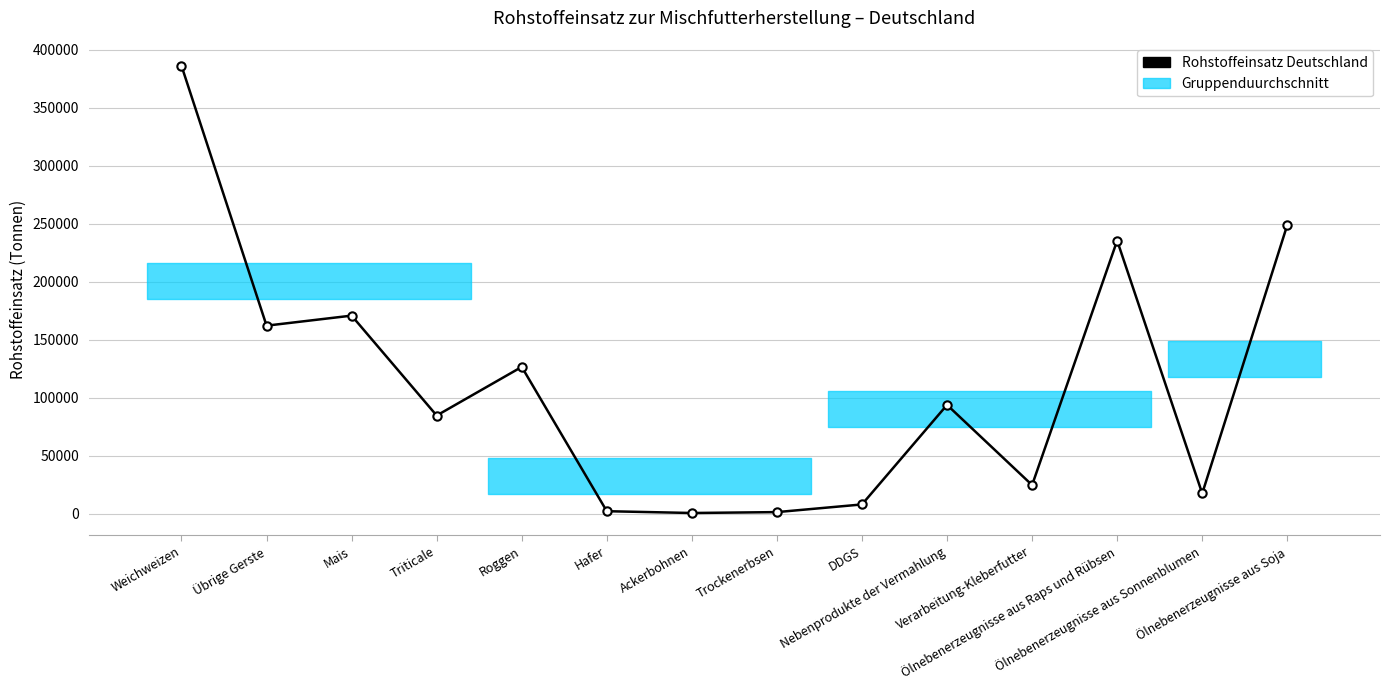

At which category does the data reach its first local valley?

Übrige Gerste